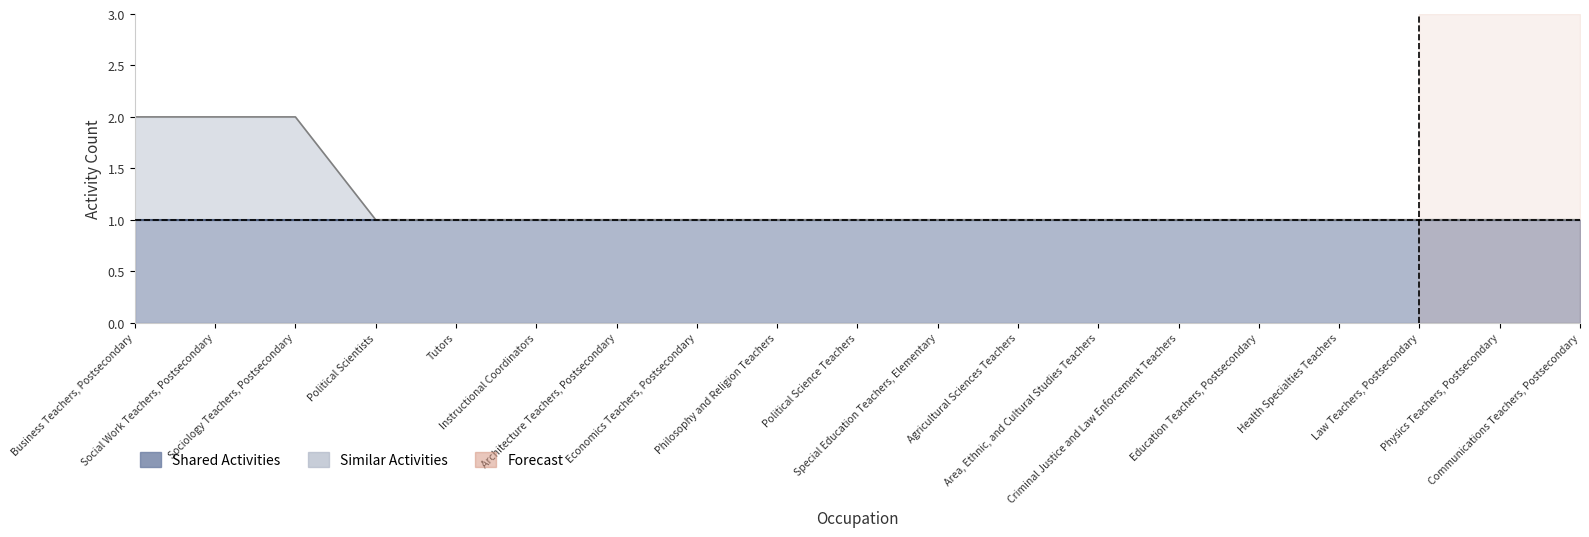

Reading left to right, list all the values displayed in this chart.

2	2	2	1	1	1	1	1	1	1	1	1	1	1	1	1	1	1	1